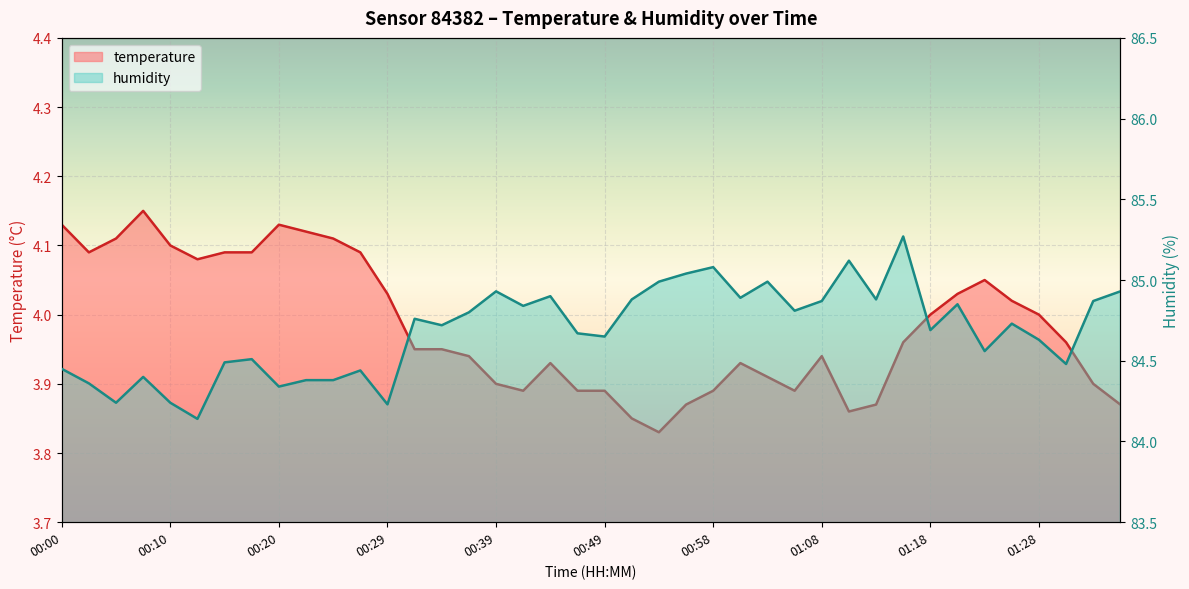

What is the value of the temperature point at the 6th from the left?

4.1